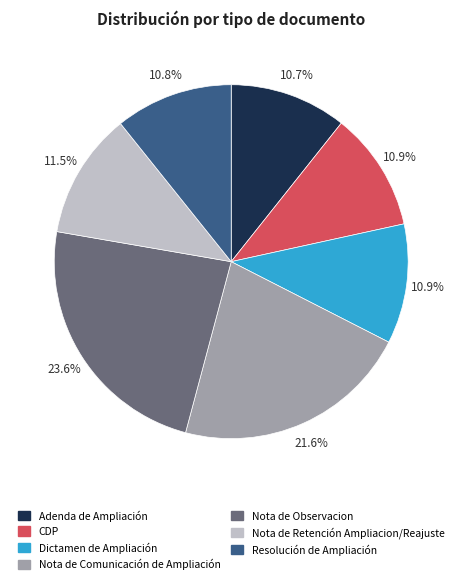

To the nearest percent, what portion does Nota de Observacion represent?

24%